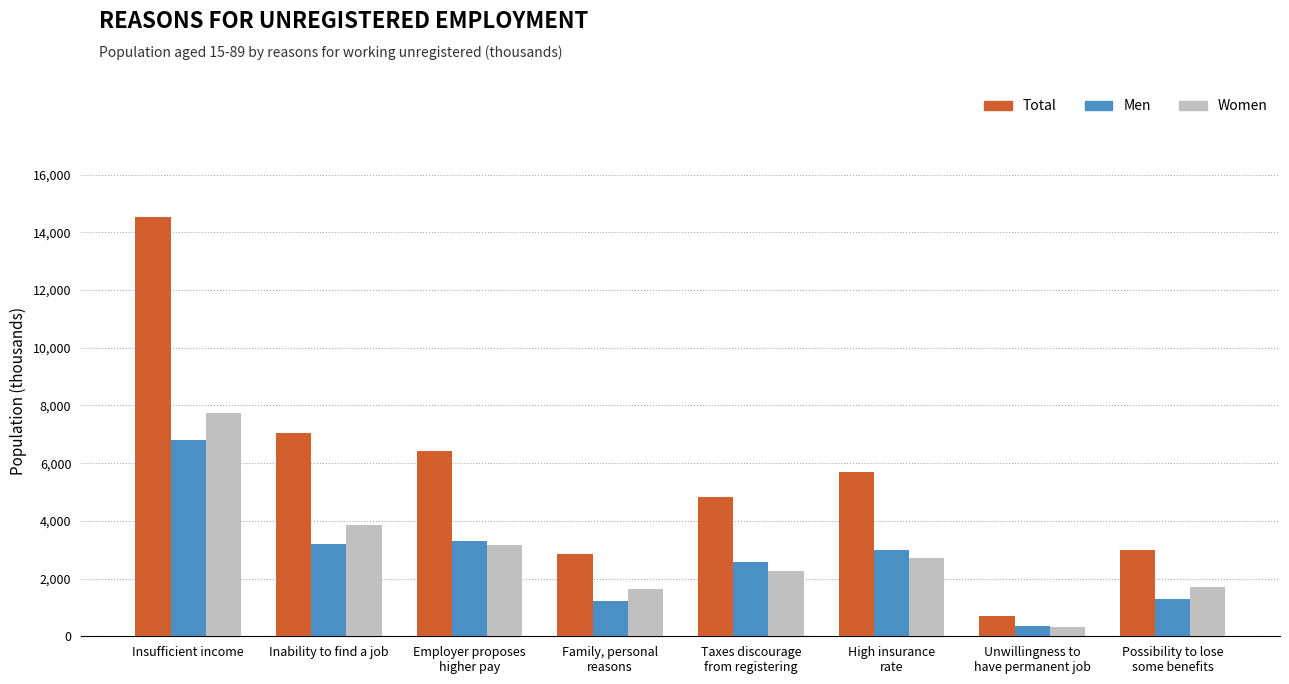

What position from the right is Inability to find a job?

7